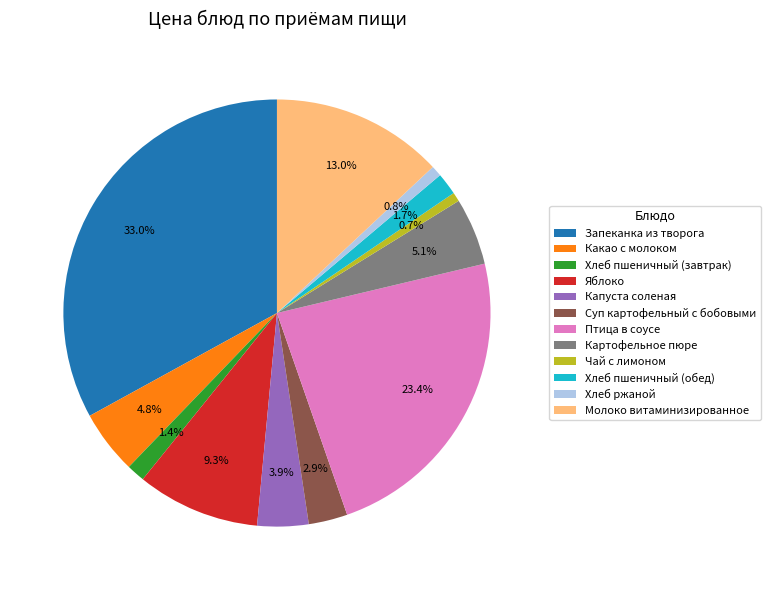

To the nearest percent, what is the difference between the largest and smallest slice percentages?

32%